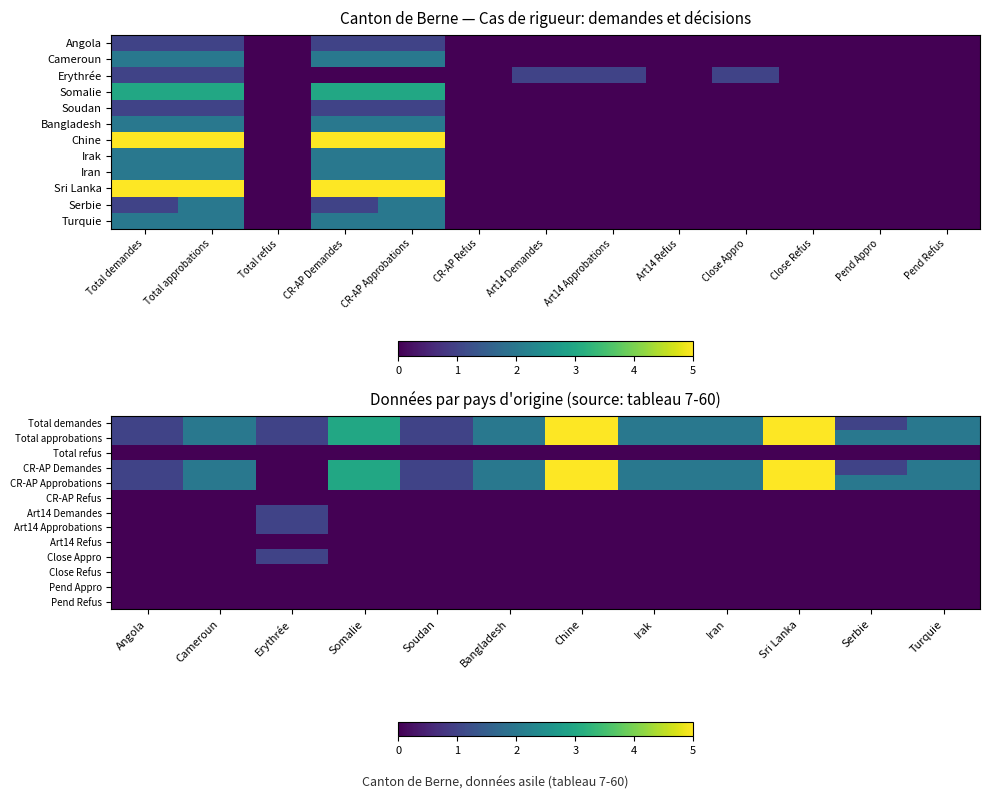

True or false: Total demandes has a value of 2 at Sri Lanka.

False